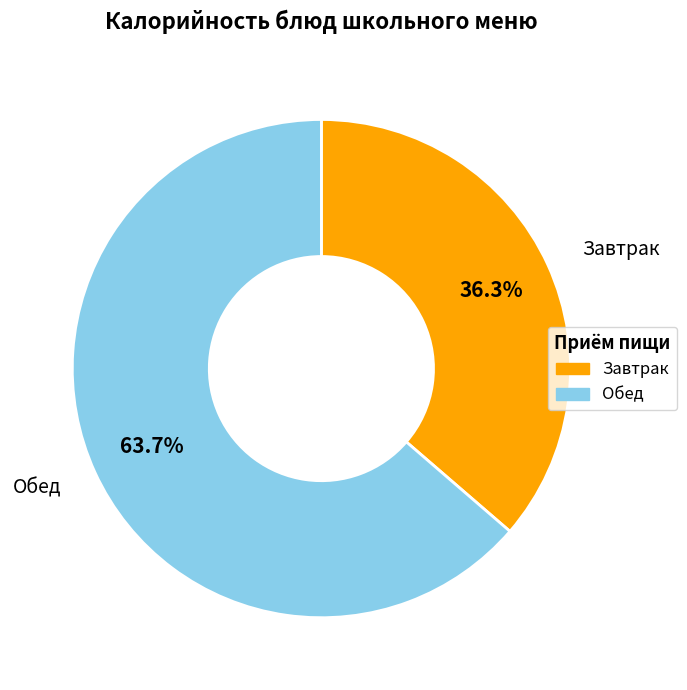

How many segments does this pie chart have?

2